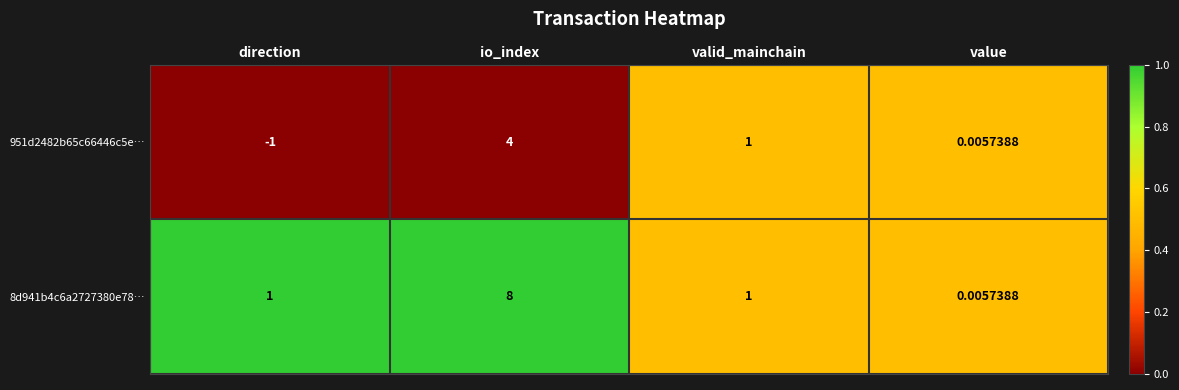

At which category is the sum across all series the highest?

io_index